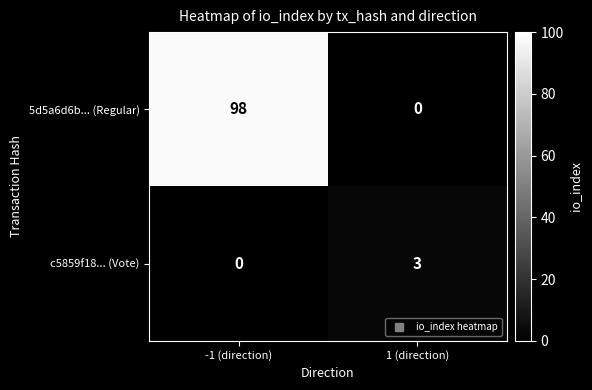

Reading right to left, what are all the values shown in this chart?

5d5a6d6b... (Regular): 1 (direction)=0	-1 (direction)=98
c5859f18... (Vote): 1 (direction)=3	-1 (direction)=0